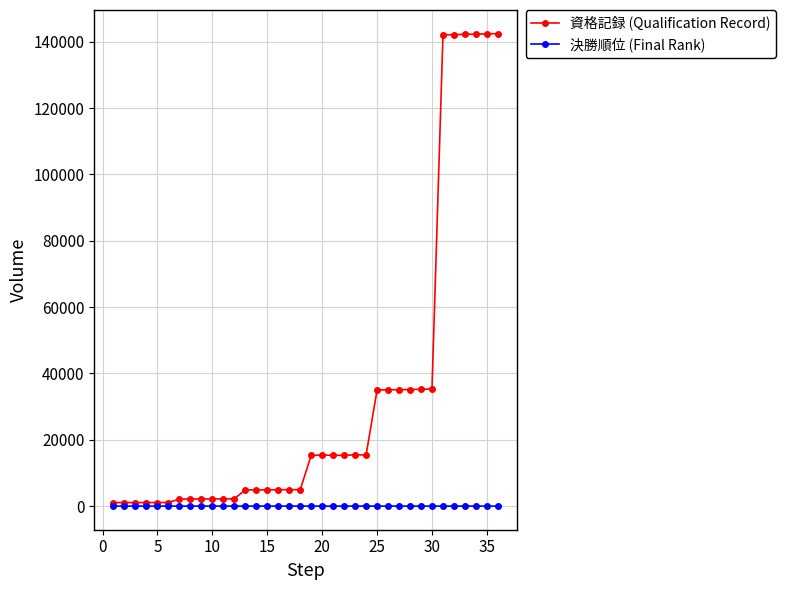

True or false: 決勝順位 (Final Rank) has more than 0 interior local peaks.

True